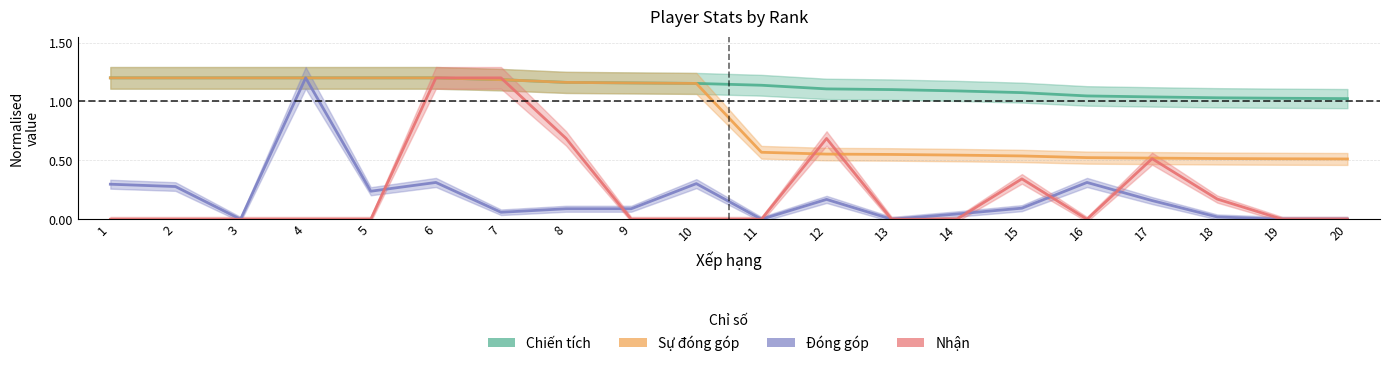

What is the spread (max minus min) of values at 16?

1.0